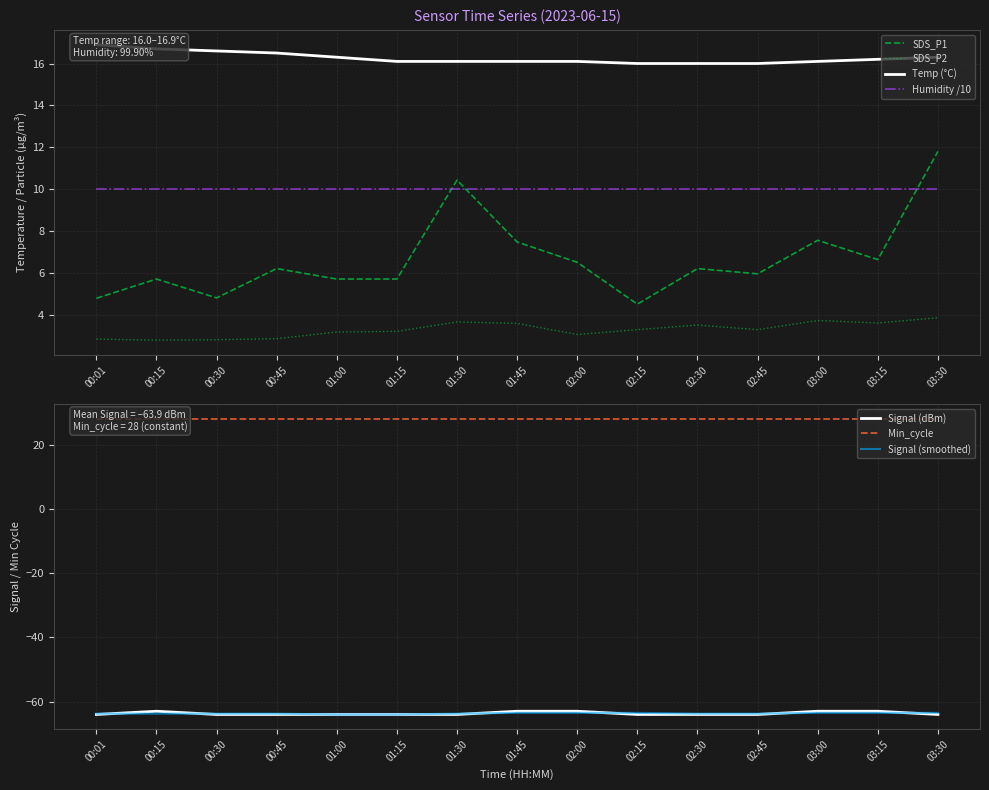

True or false: Temp has more than 0 interior local peaks.

False